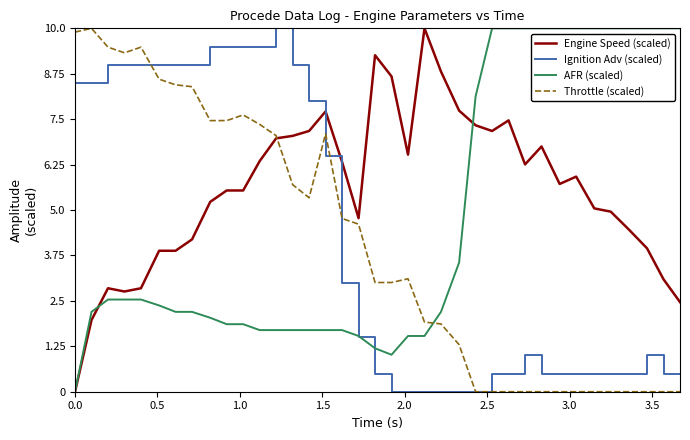

Which series has the largest total across all categories?

Engine Speed (scaled)